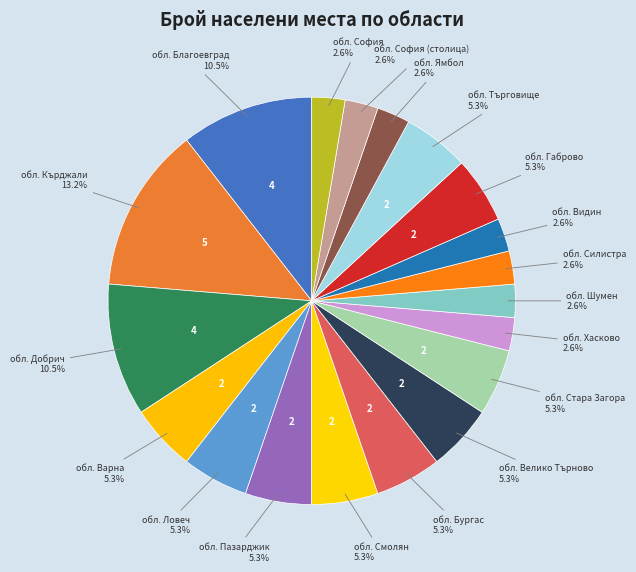

How many slices are in this pie chart?

19